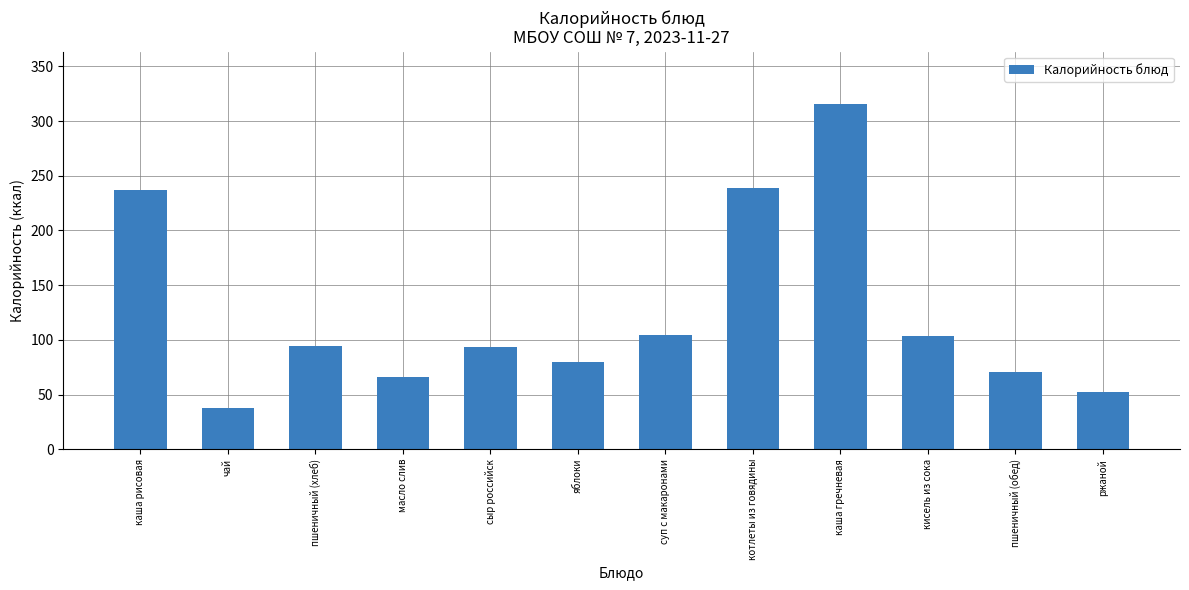

The chart shows a value of 93.8 at сыр российск. True or false?

True